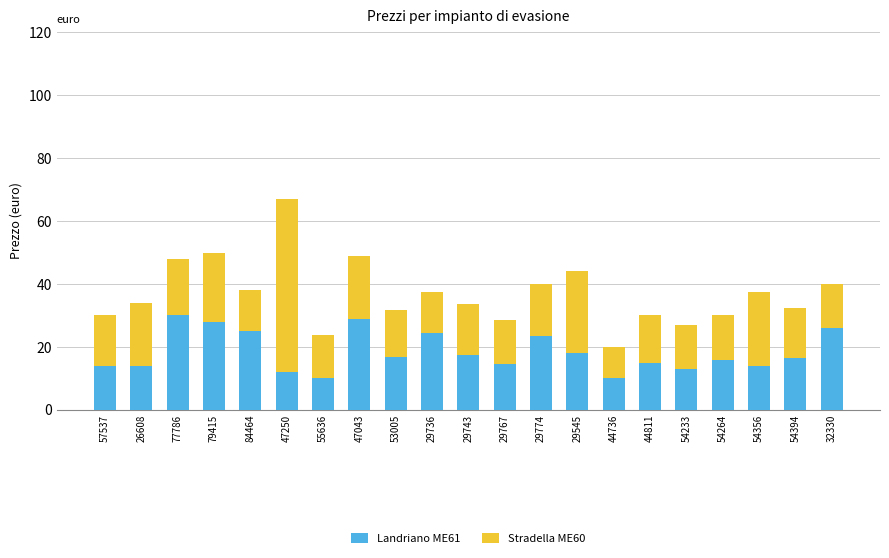

Is it true that Landriano ME61 equals 5.2 at 29774?

False